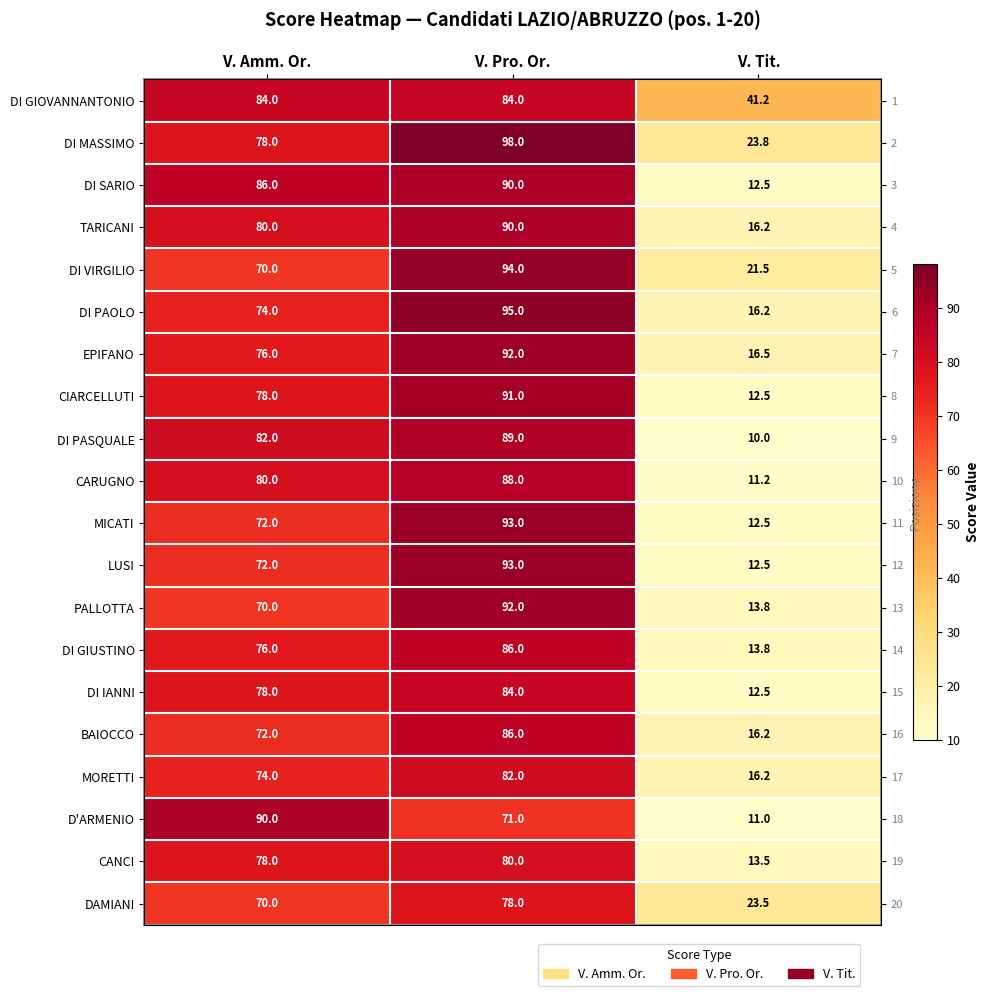

At which label does MORETTI reach its peak?

V. Pro. Or.